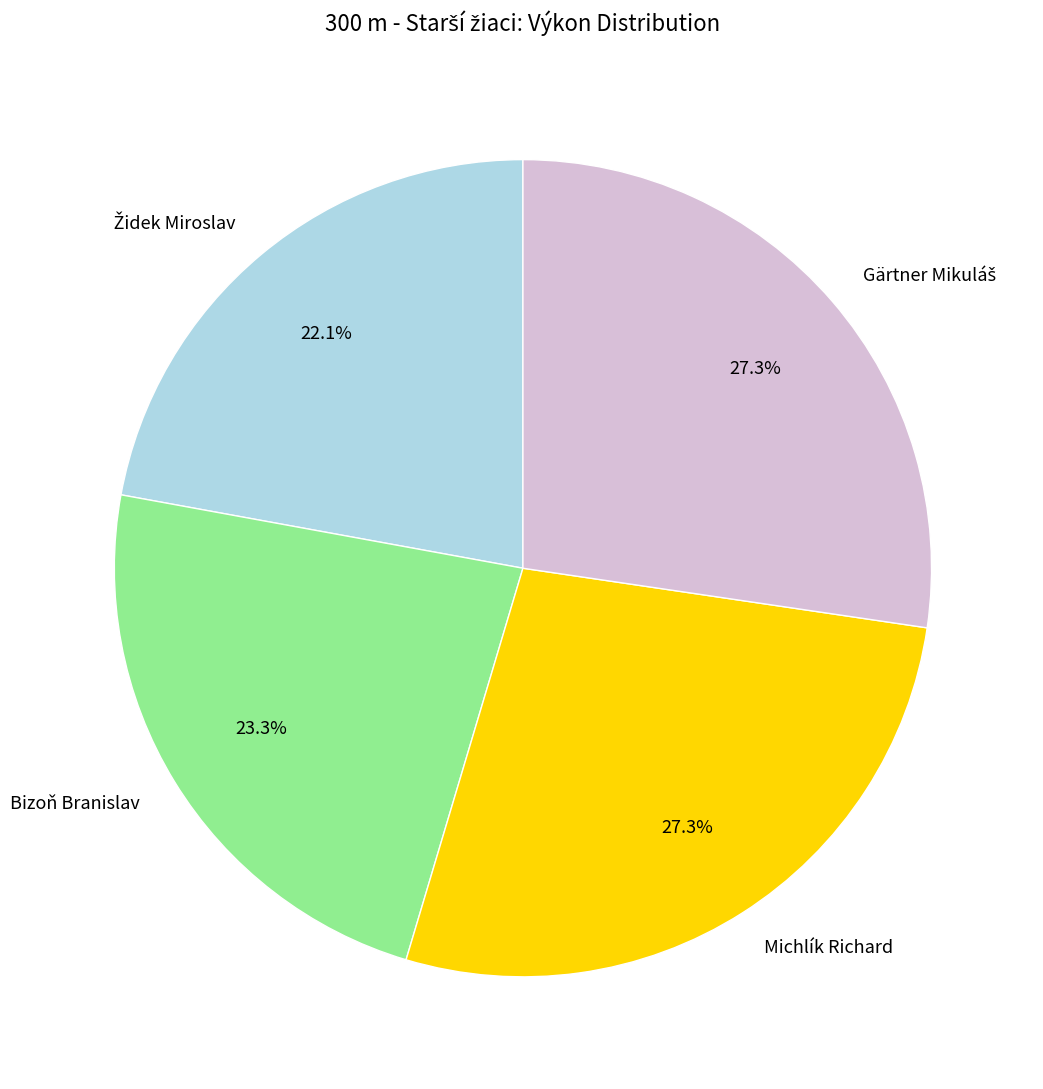

To the nearest percent, what portion does Michlík Richard represent?

27%